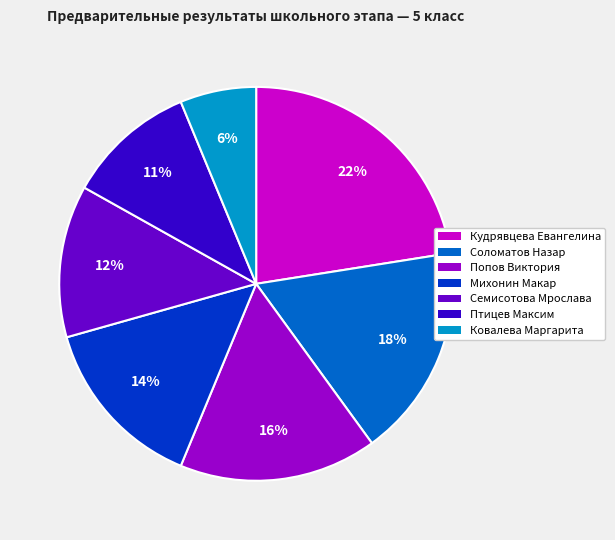

How many segments does this pie chart have?

7